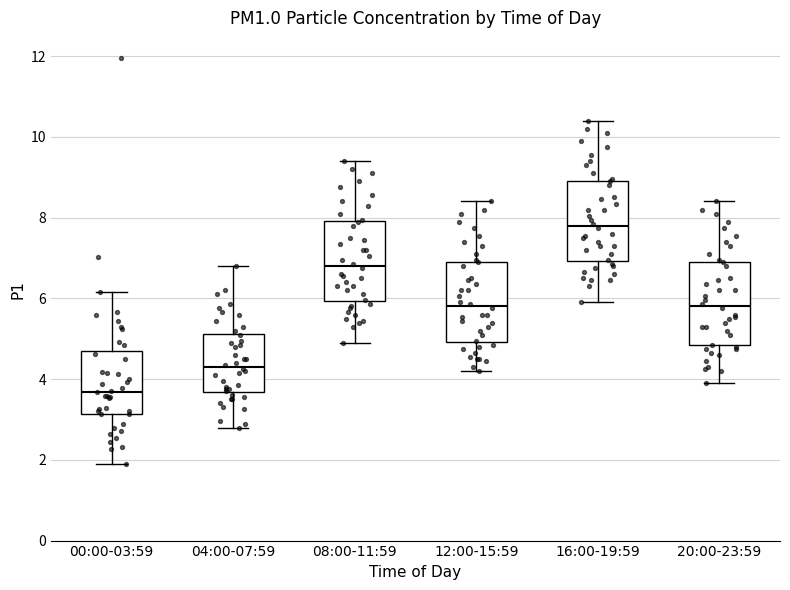

Which box's median line is the lowest?

00:00-03:59